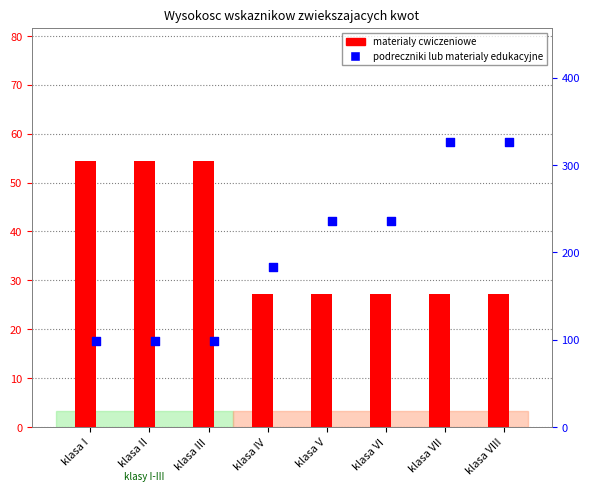

Which series has the widest spread of Y values?

podreczniki lub materialy edukacyjne